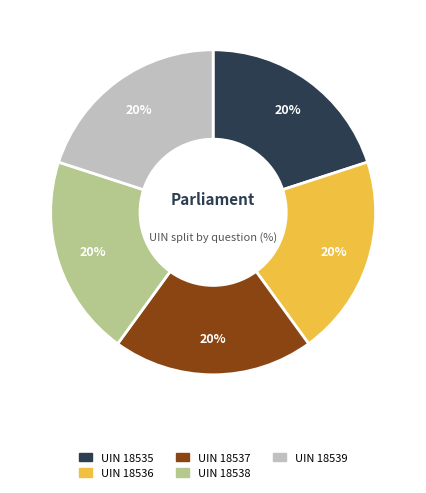

Does any single category account for the majority?

No